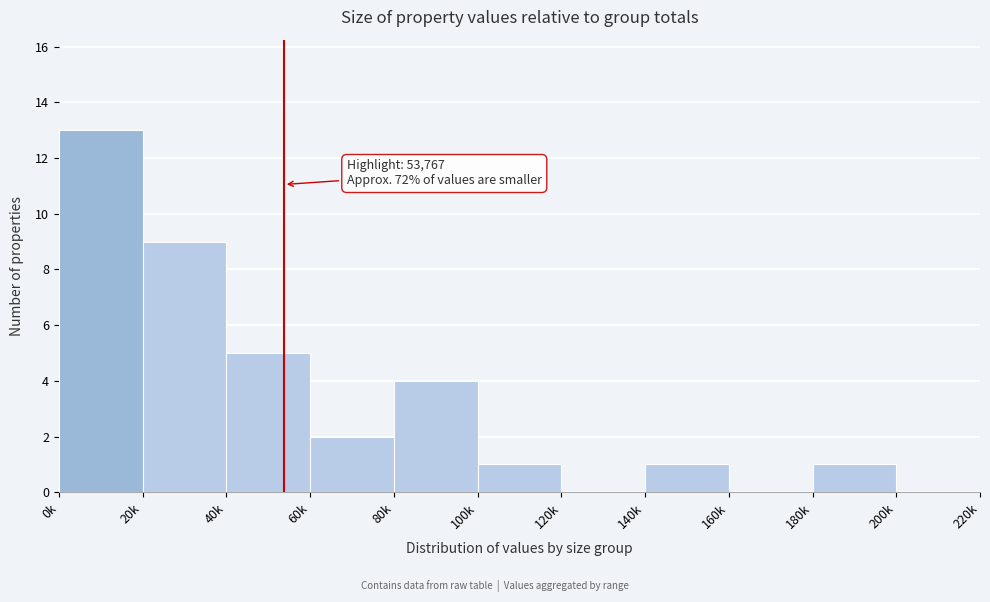

Reading right to left, what are all the values shown in this chart?

200k=0	180k=1	160k=0	140k=1	120k=0	100k=1	80k=4	60k=2	40k=5	20k=9	0k=13